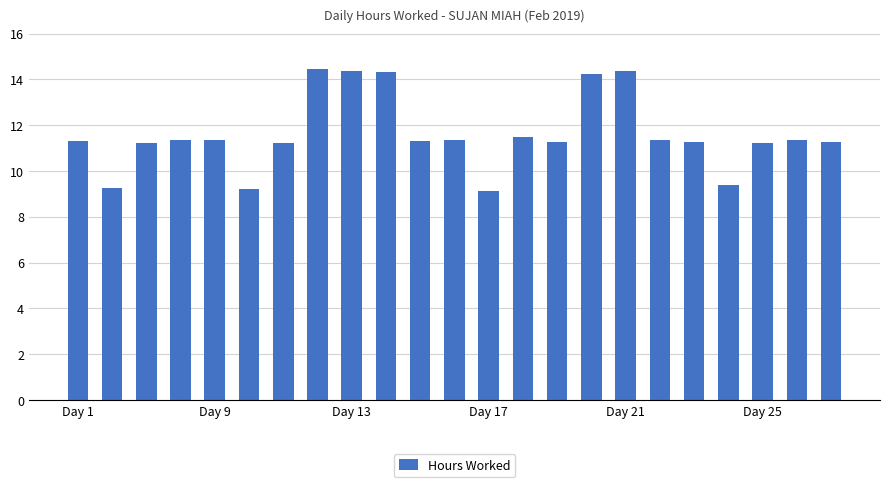

What is the average value?

11.6